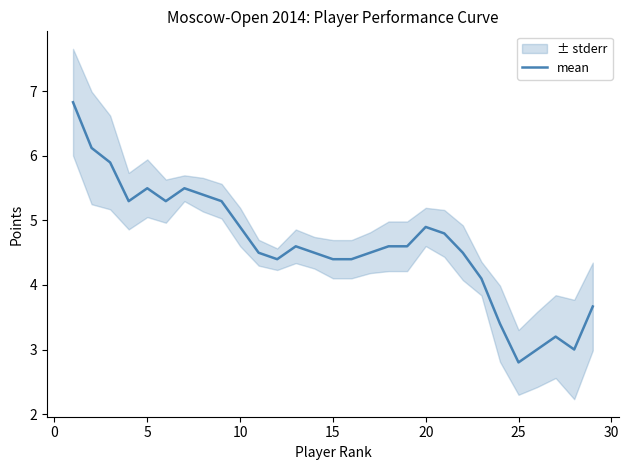

Which category has the lowest value in the mean series?

25